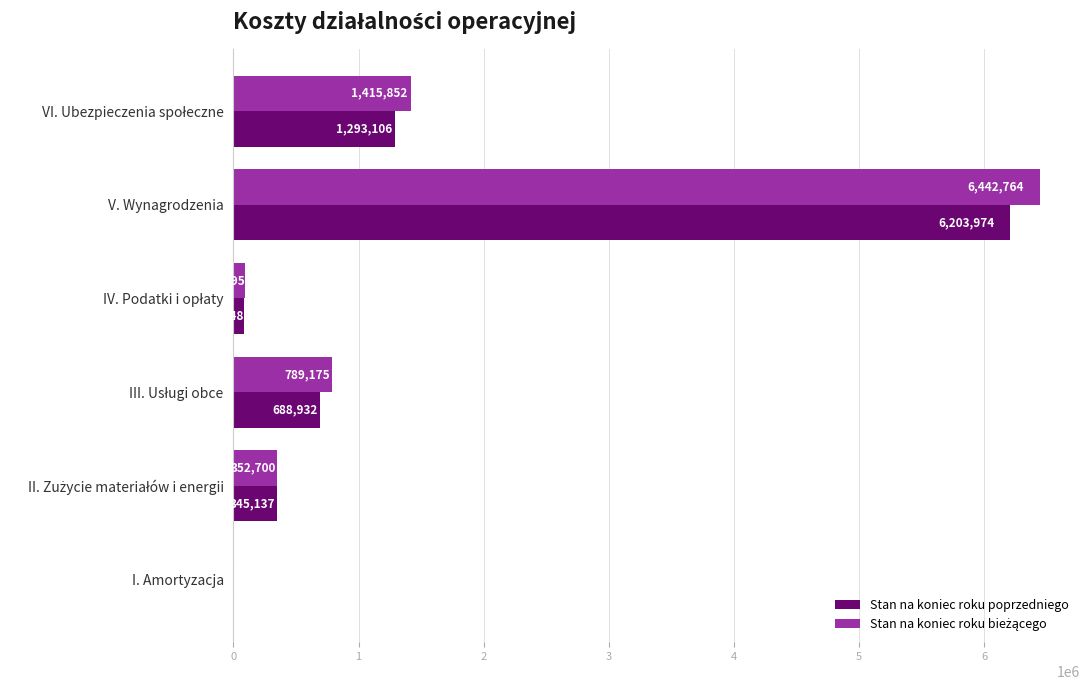

Count the number of categories in the chart.

6